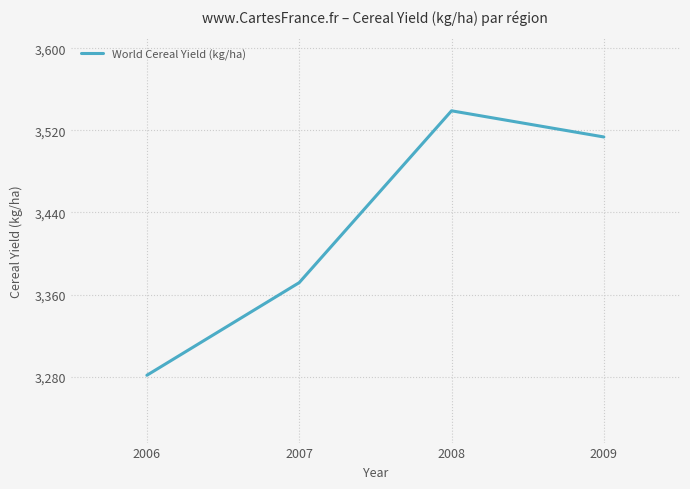

Reading left to right, list all the values displayed in this chart.

3281.3	3371.6	3539.1	3513.6